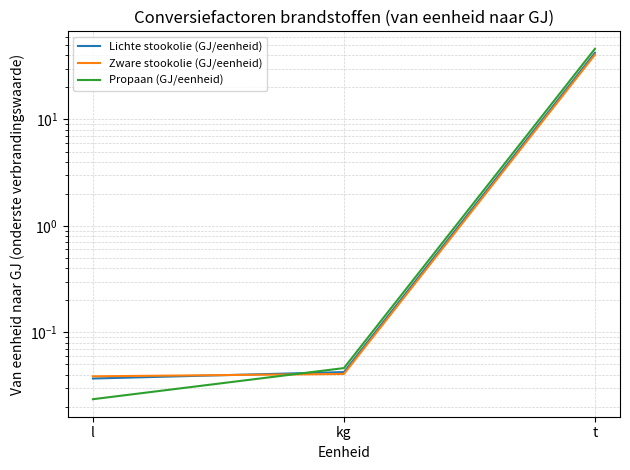

Rank the series by their average value, from lowest to highest.

Zware stookolie (GJ/eenheid), Lichte stookolie (GJ/eenheid), Propaan (GJ/eenheid)